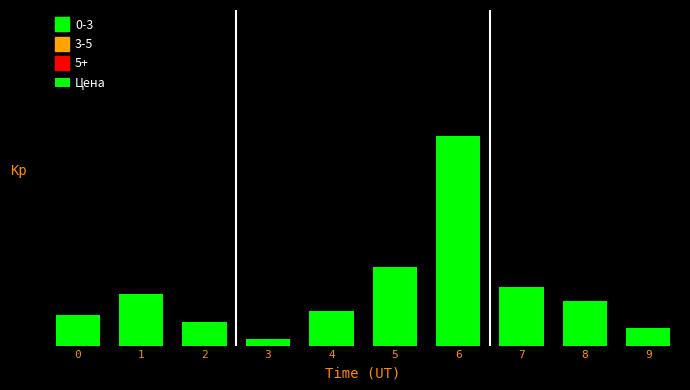

Does the chart contain any negative values?

No